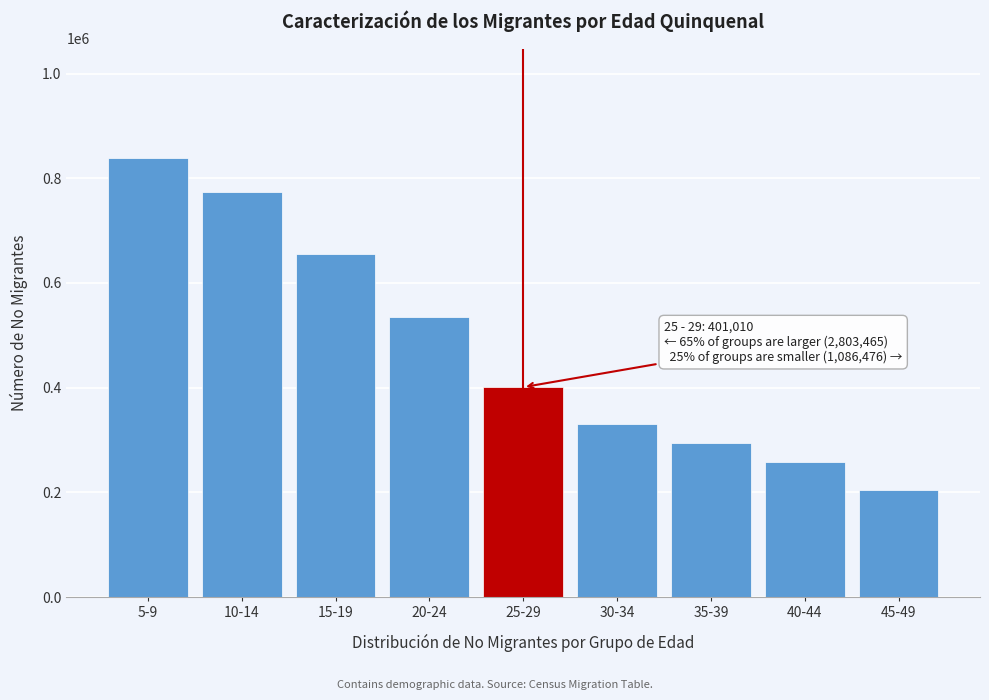

Reading left to right, transcribe all the data shown in this chart.

838425	773423	655827	535790	401010	330556	294177	257424	204319